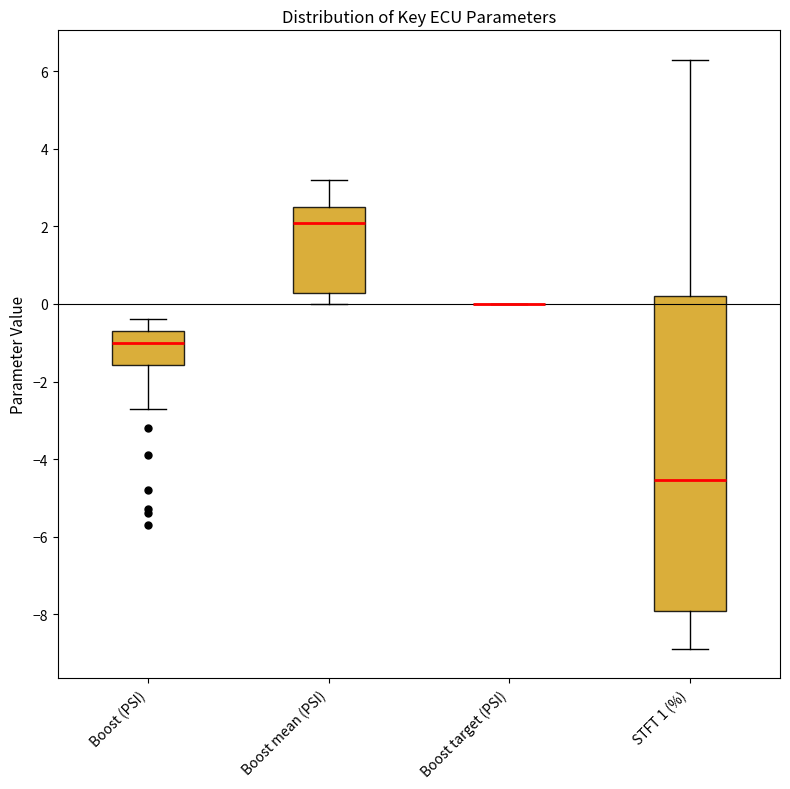

Where is the lower edge of the box for STFT 1 (%) on the y-axis? The values are not printed on the chart, so give them approximately, as read against the axis.

-8.0